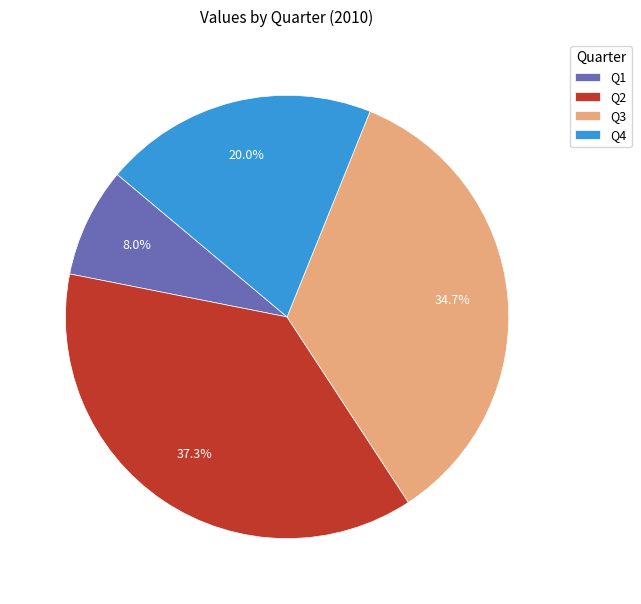

Which category has the biggest portion of the pie?

Q2